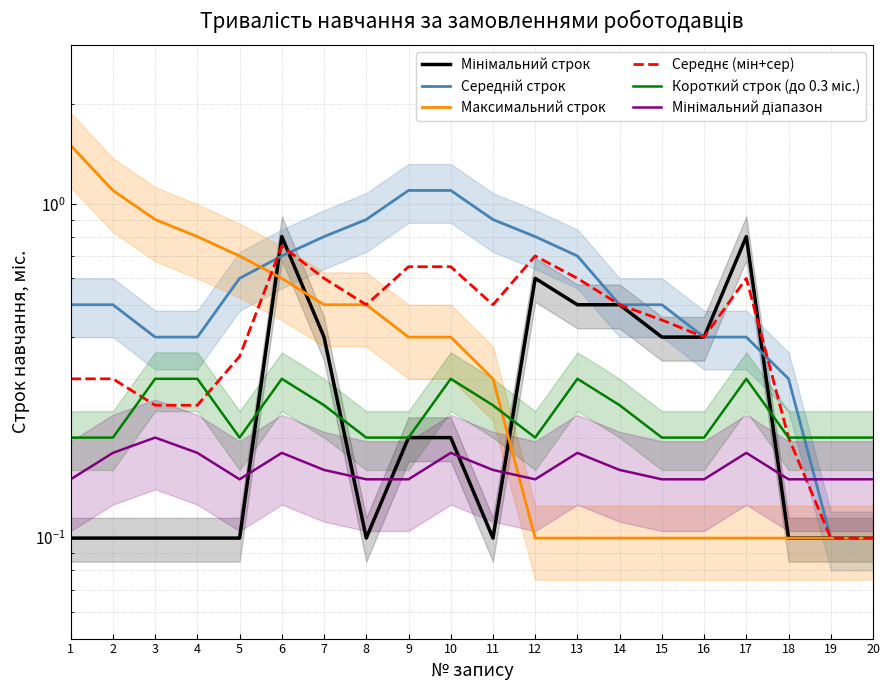

Reading left to right, what are all the values shown in this chart?

Мінімальний строк: 0.1	0.1	0.1	0.1	0.1	0.8	0.4	0.1	0.2	0.2	0.1	0.6	0.5	0.5	0.4	0.4	0.8	0.1	0.1	0.1
Середній строк: 0.5	0.5	0.4	0.4	0.6	0.7	0.8	0.9	1.1	1.1	0.9	0.8	0.7	0.5	0.5	0.4	0.4	0.3	0.1	0.1
Максимальний строк: 1.5	1.1	0.9	0.8	0.7	0.6	0.5	0.5	0.4	0.4	0.3	0.1	0.1	0.1	0.1	0.1	0.1	0.1	0.1	0.1
Середнє (мін+сер): 0.3	0.3	0.2	0.2	0.3	0.8	0.6	0.5	0.7	0.7	0.5	0.7	0.6	0.5	0.5	0.4	0.6	0.2	0.1	0.1
Короткий строк (до 0.3 міс.): 0.2	0.2	0.3	0.3	0.2	0.3	0.2	0.2	0.2	0.3	0.2	0.2	0.3	0.2	0.2	0.2	0.3	0.2	0.2	0.2
Мінімальний діапазон: 0.1	0.2	0.2	0.2	0.1	0.2	0.2	0.1	0.1	0.2	0.2	0.1	0.2	0.2	0.1	0.1	0.2	0.1	0.1	0.1